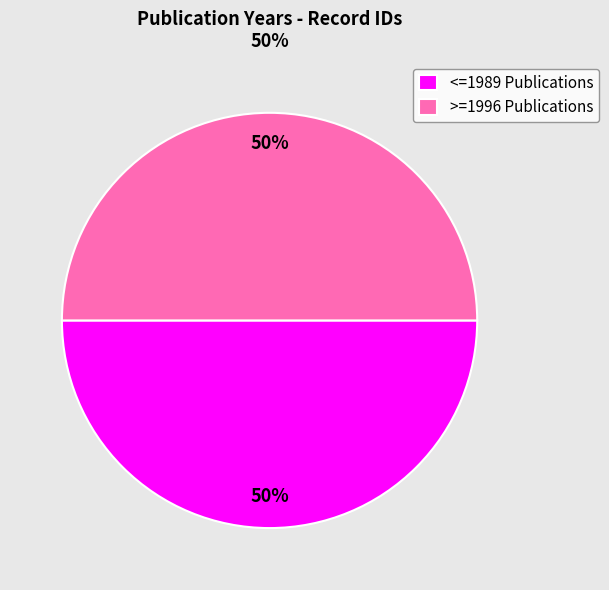

Is the sum of >=1996 Publications and <=1989 Publications greater than half?

Yes